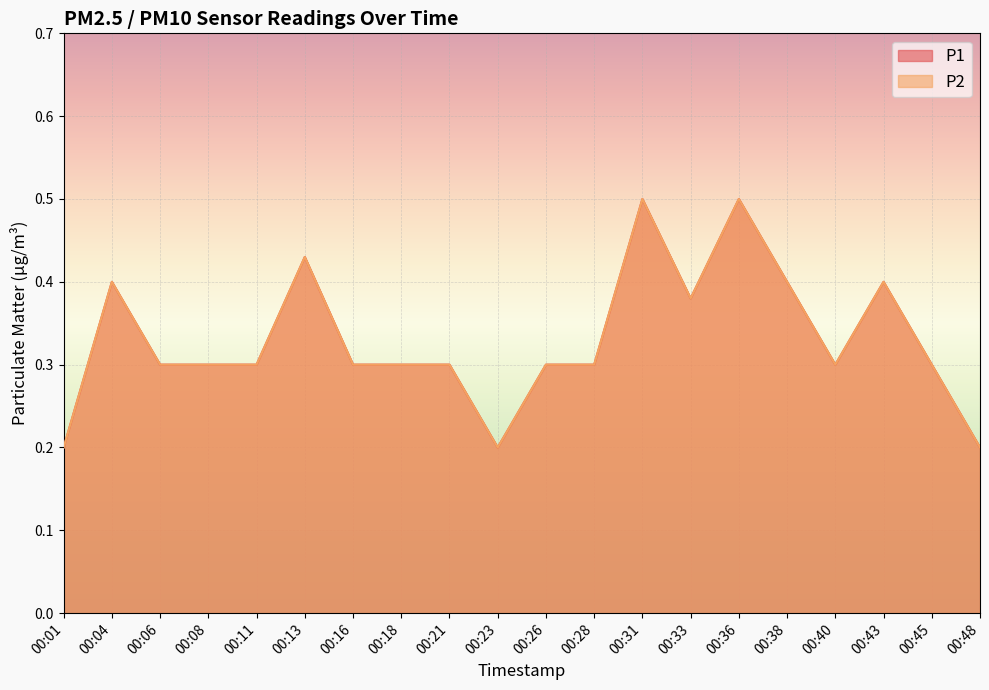

Count the P2 values in the range 0 to 1.

20